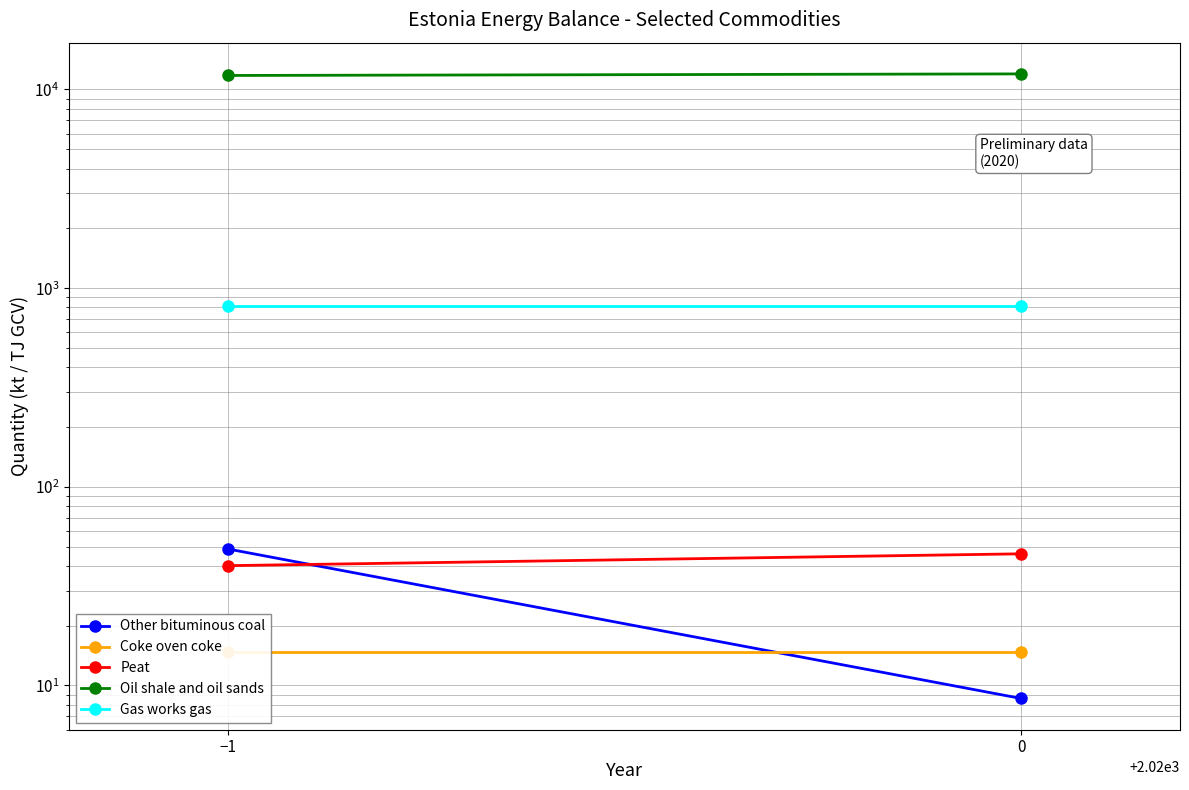

Is the value of Oil shale and oil sands at −1 greater than the value of Gas works gas at 0?

Yes